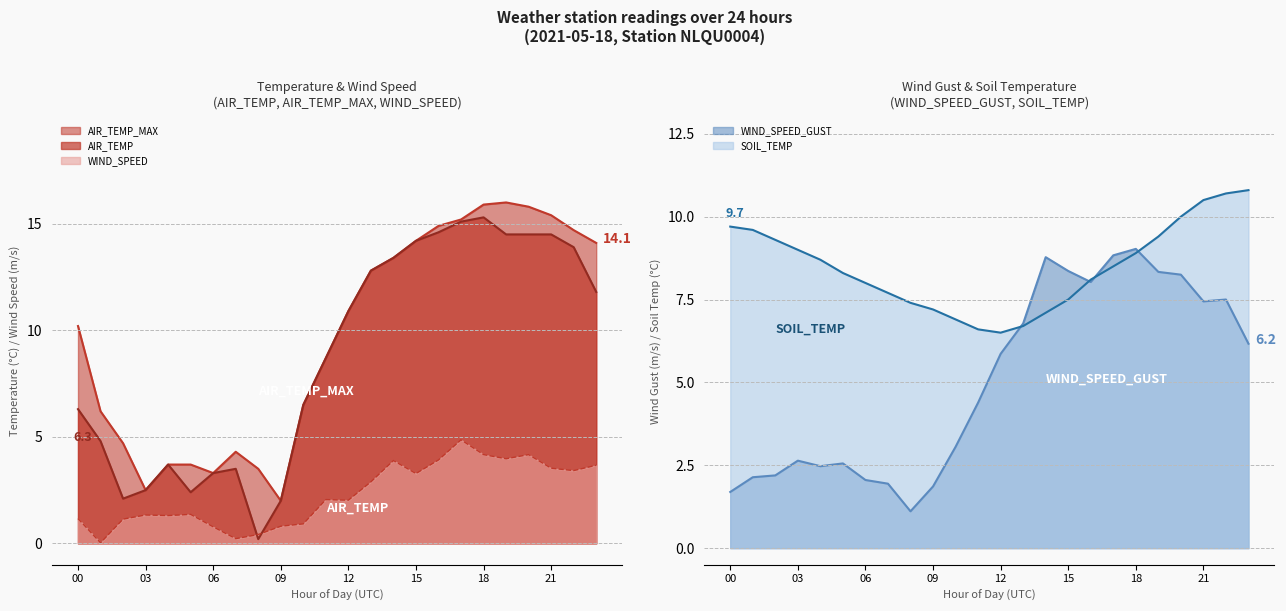

What is the sum of the AIR_TEMP_MAX values at 22 and 04?

18.4